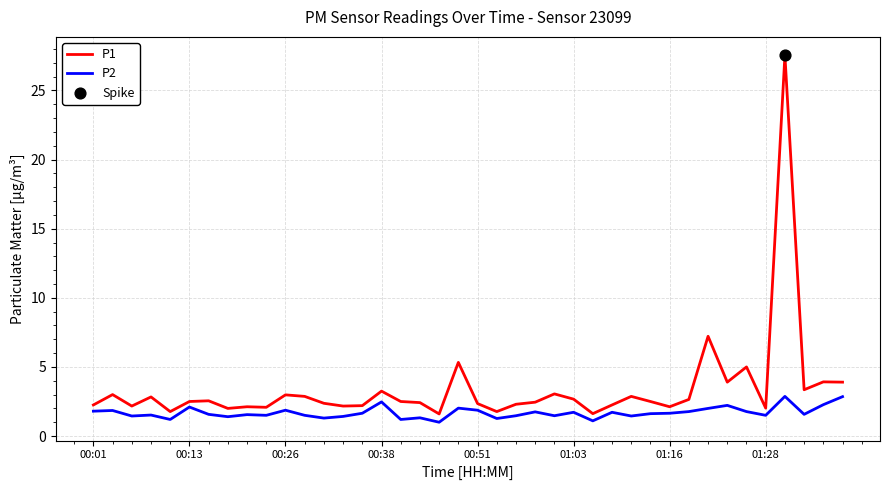

Which series has the largest range (max minus min)?

P1